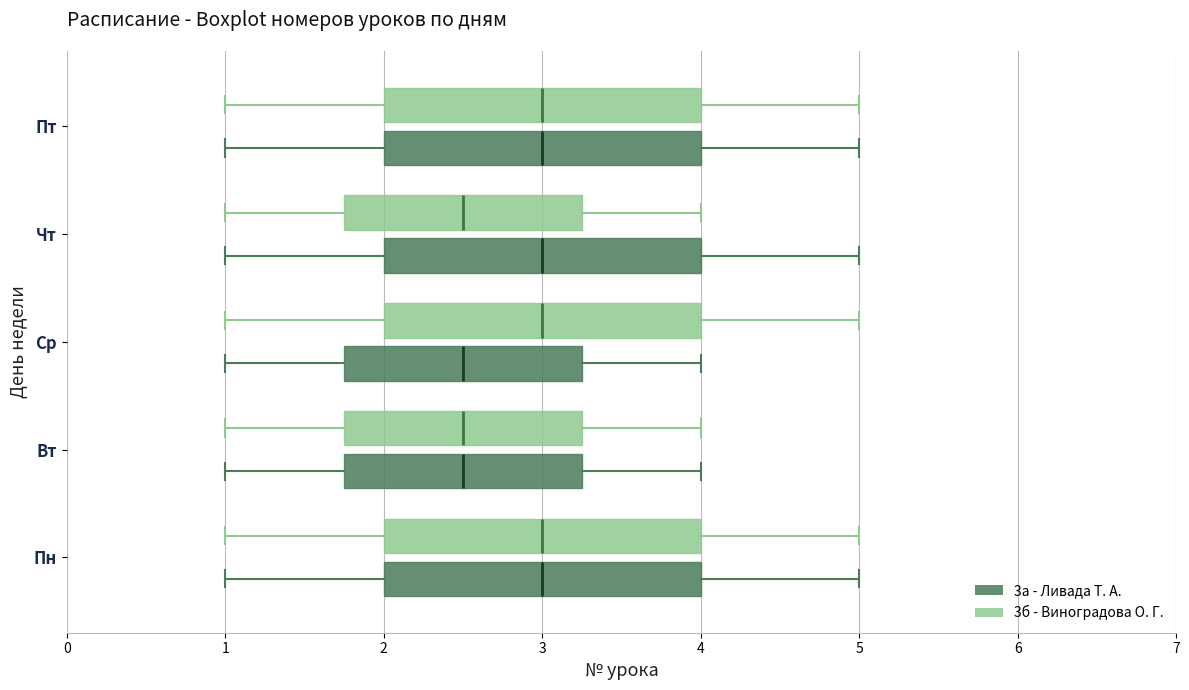

Reading bottom to top, transcribe this box plot: for each box, give where its median line is, the range the box spans, and where its two whiskers end, as read against the x-axis. The values are not printed on the chart, so give them approximately, as read against the axis.

Пн (3а - Ливада Т. А.): median 3.0, box 2.0 to 4.0, whiskers 1.0 to 5.0
Пн (3б - Виноградова О. Г.): median 3.0, box 2.0 to 4.0, whiskers 1.0 to 5.0
Вт (3а - Ливада Т. А.): median 2.5, box 1.8 to 3.3, whiskers 1.0 to 4.0
Вт (3б - Виноградова О. Г.): median 2.5, box 1.8 to 3.3, whiskers 1.0 to 4.0
Ср (3а - Ливада Т. А.): median 2.5, box 1.8 to 3.3, whiskers 1.0 to 4.0
Ср (3б - Виноградова О. Г.): median 3.0, box 2.0 to 4.0, whiskers 1.0 to 5.0
Чт (3а - Ливада Т. А.): median 3.0, box 2.0 to 4.0, whiskers 1.0 to 5.0
Чт (3б - Виноградова О. Г.): median 2.5, box 1.8 to 3.3, whiskers 1.0 to 4.0
Пт (3а - Ливада Т. А.): median 3.0, box 2.0 to 4.0, whiskers 1.0 to 5.0
Пт (3б - Виноградова О. Г.): median 3.0, box 2.0 to 4.0, whiskers 1.0 to 5.0